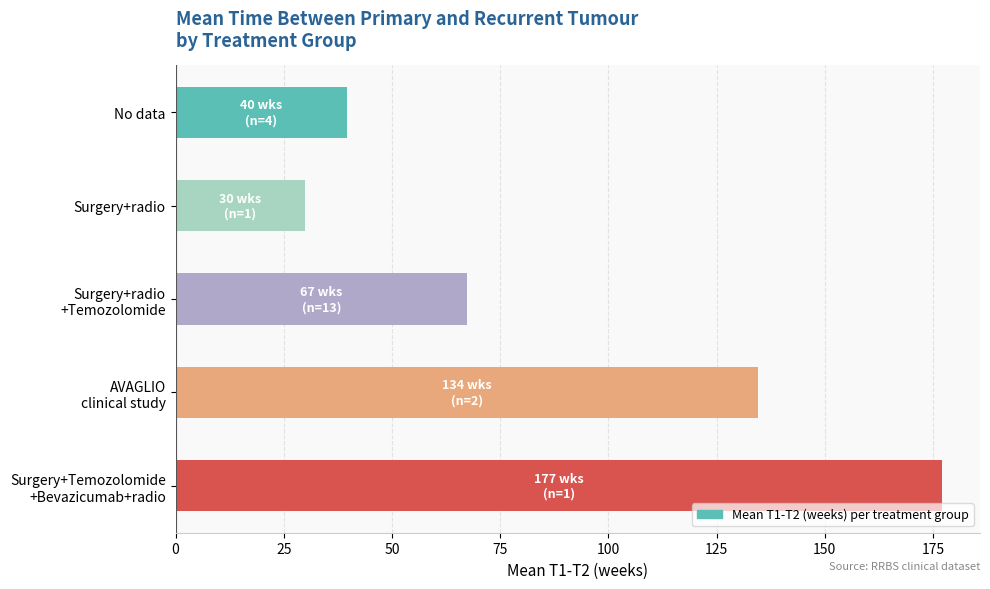

What is the approximate value at Surgery+radio?

30.0